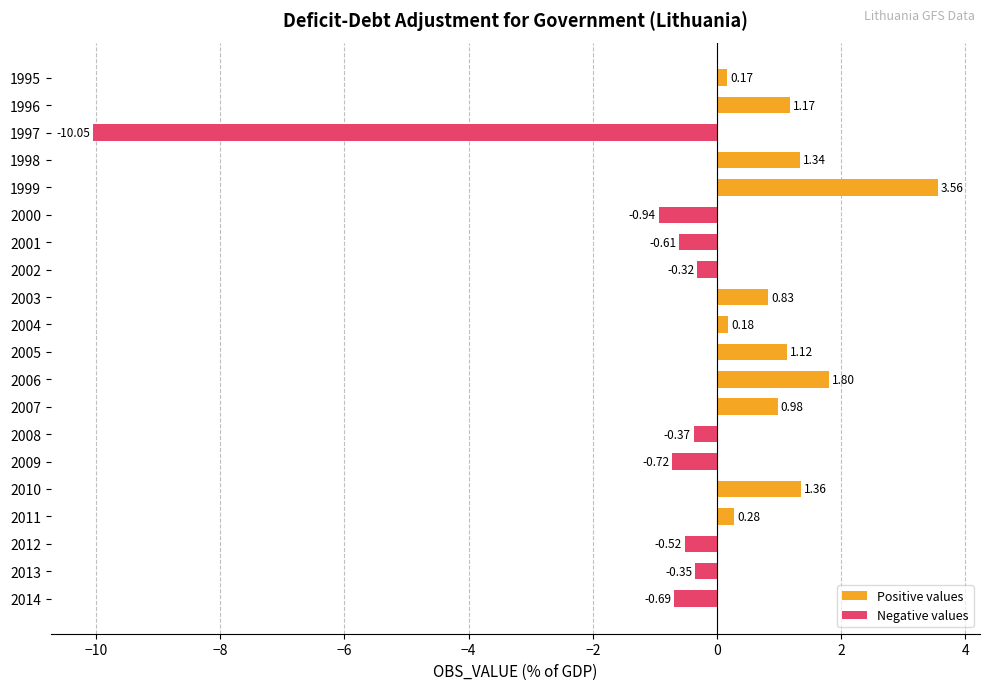

Is it true that Negative values equals -0.9 at 2000?

True